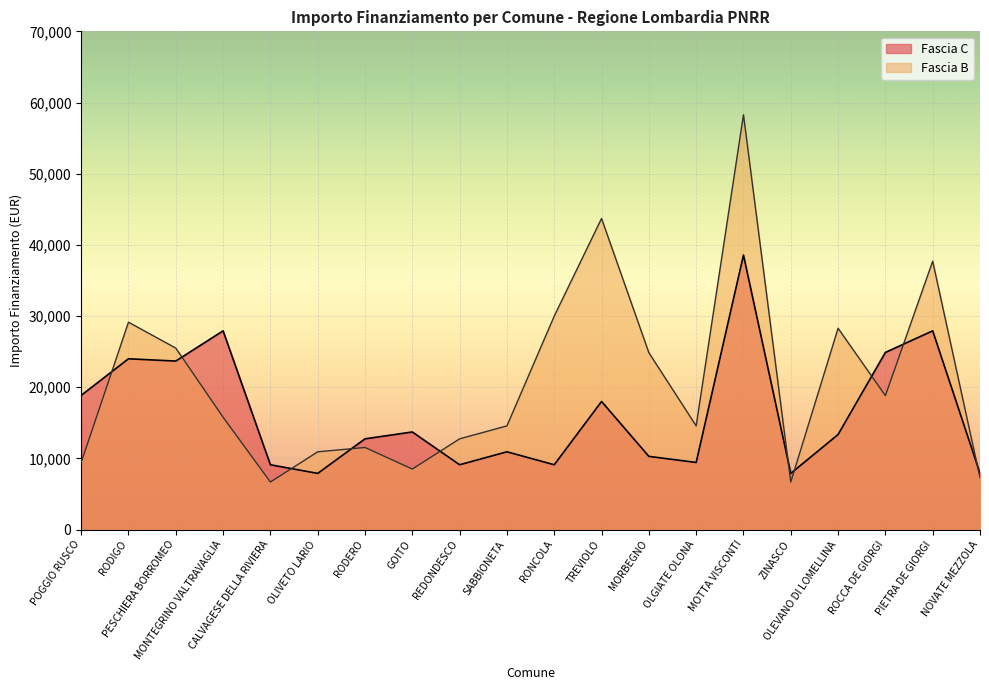

Where does the Fascia B series first go above 15782?

RODIGO